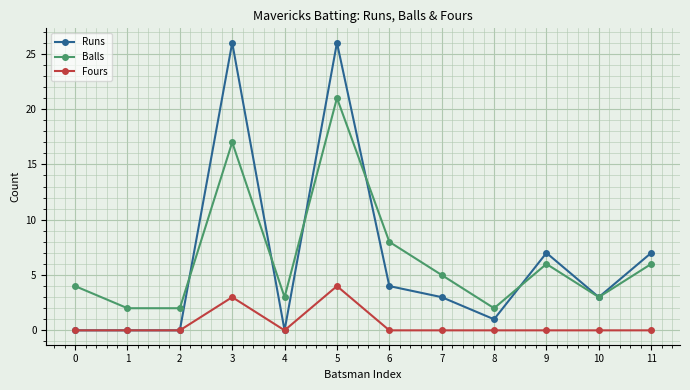

What is the value of the Runs point at the 4th from the left?

26